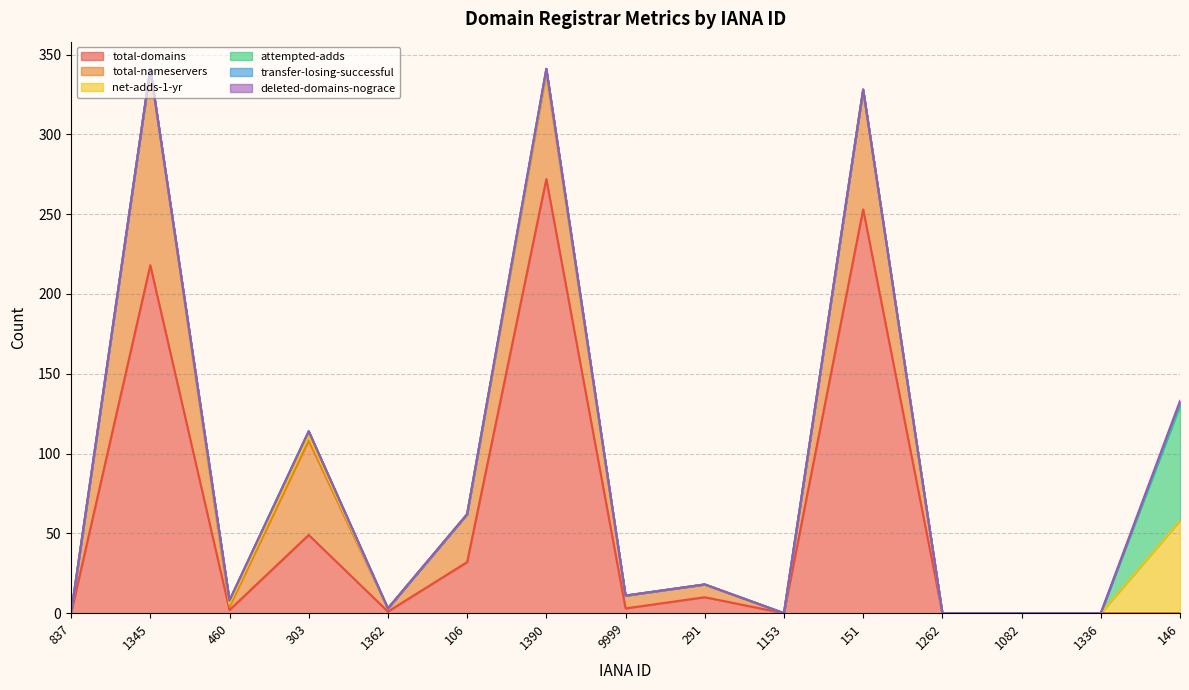

At which category does the chart reach its minimum across all series?

837